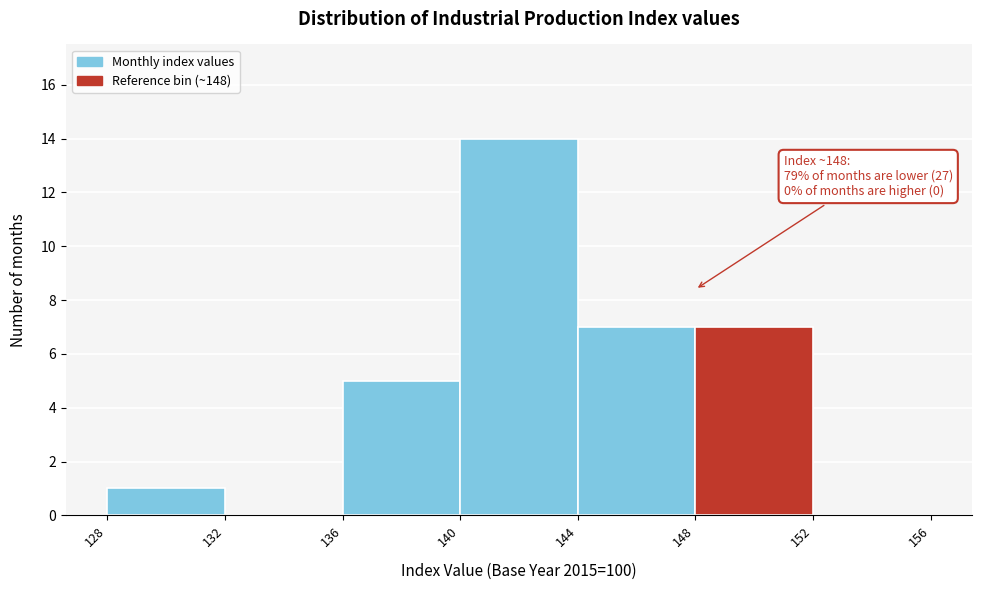

Over which range of the x-axis is the bar tallest?

140 to 144